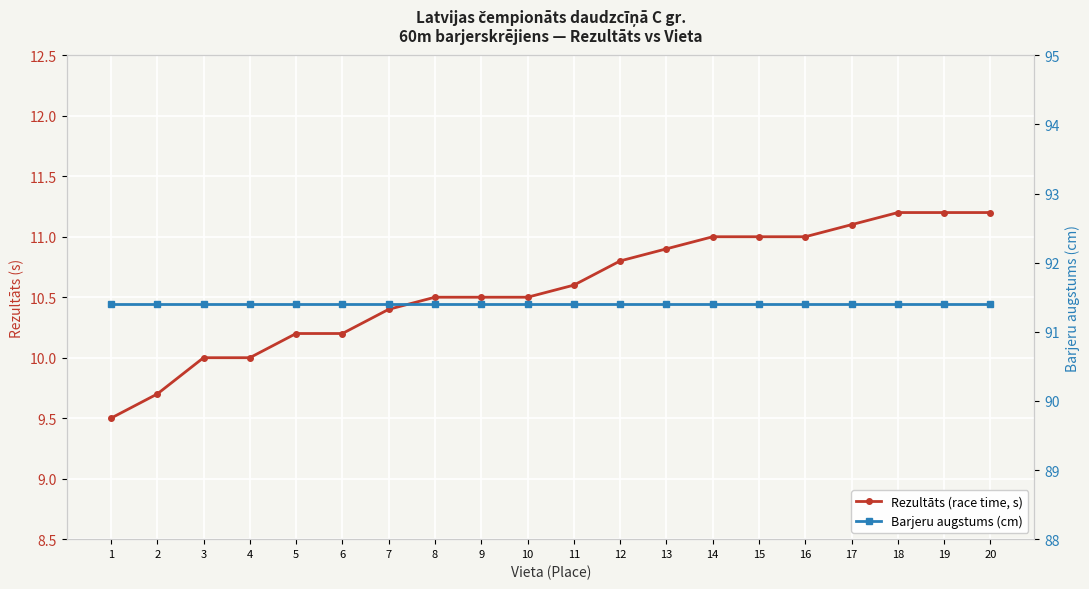

At which label does Rezultāts (race time, s) first exceed 10?

5